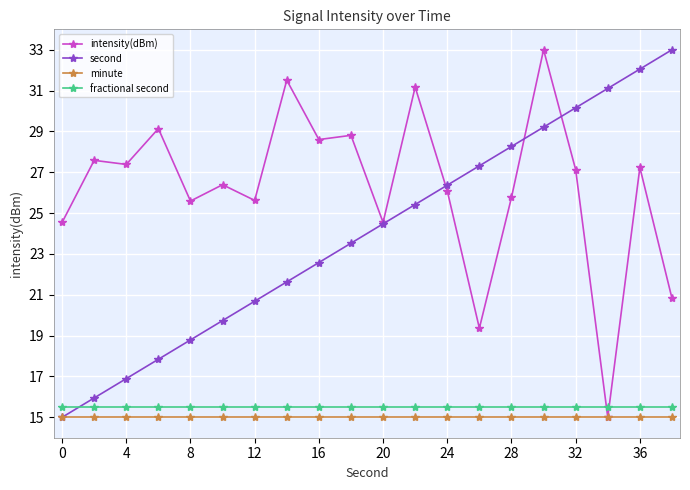

Which series has the largest total across all categories?

intensity(dBm)